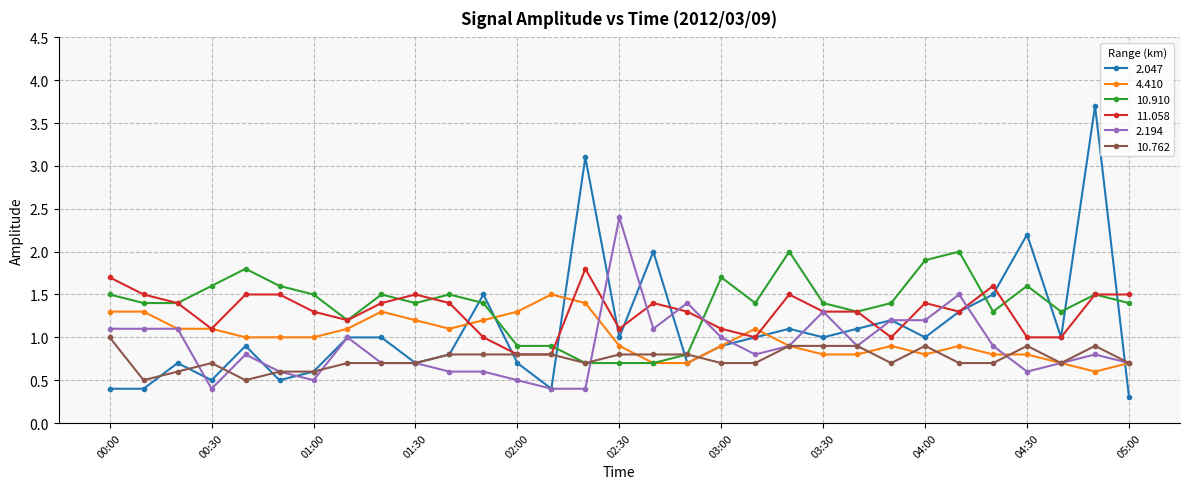

True or false: 2.047 and 10.910 cross at least once.

True